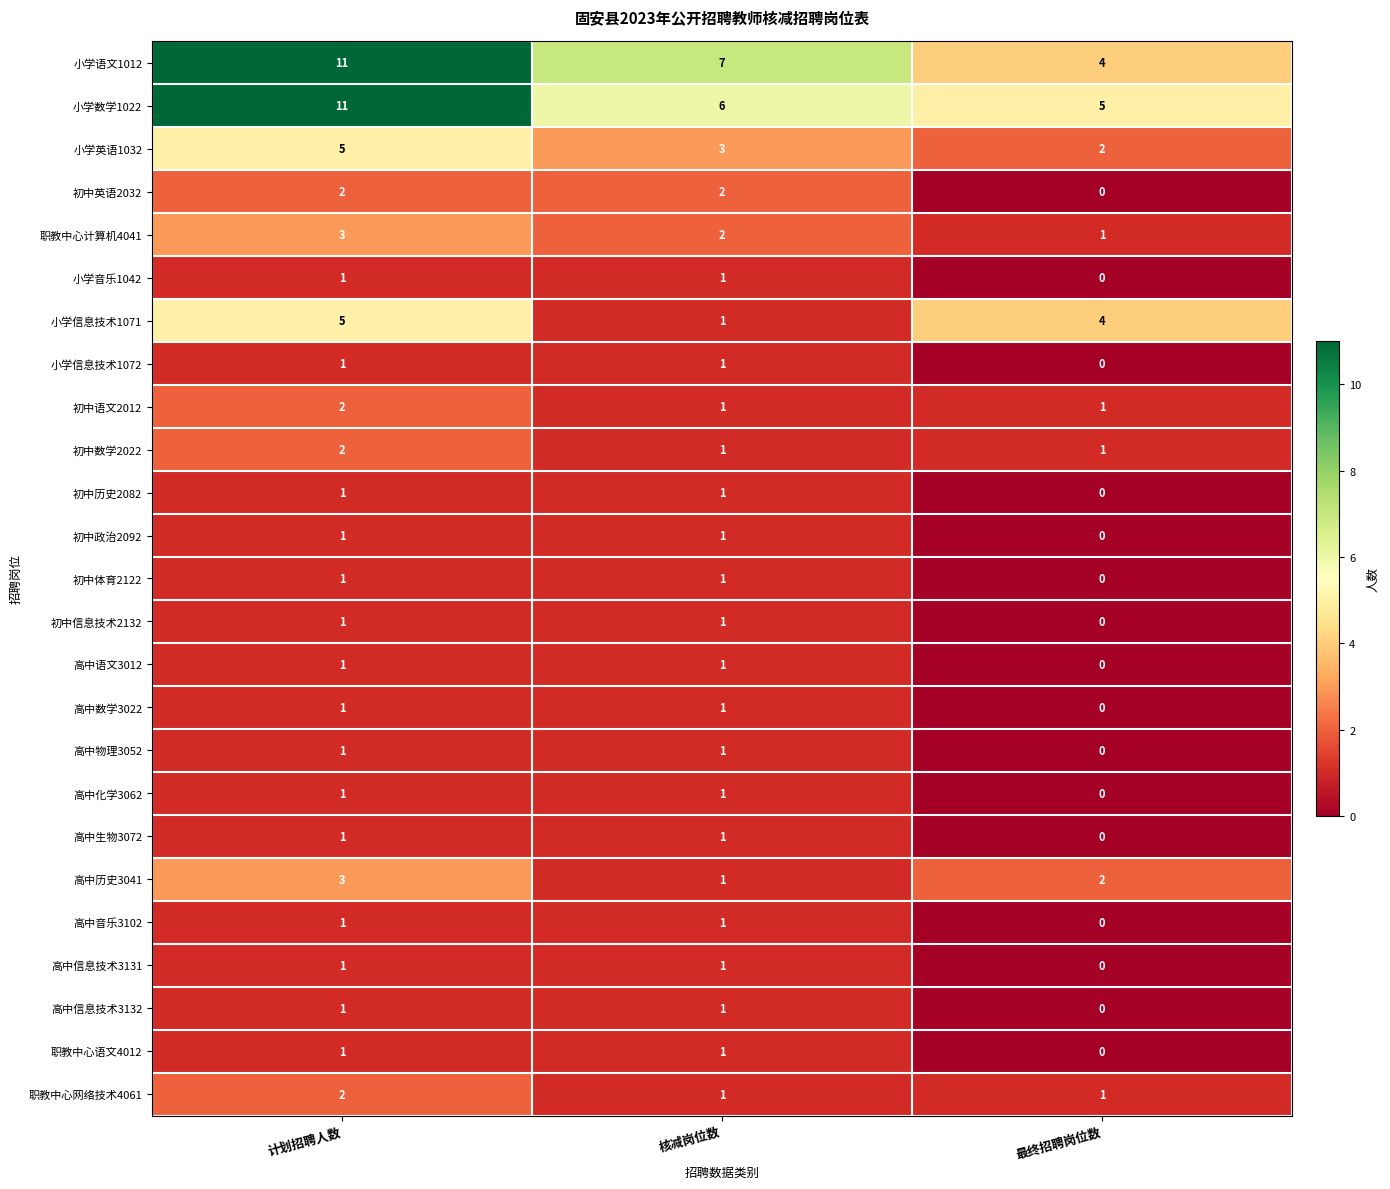

Which label corresponds to the smallest value in the chart?

最终招聘岗位数